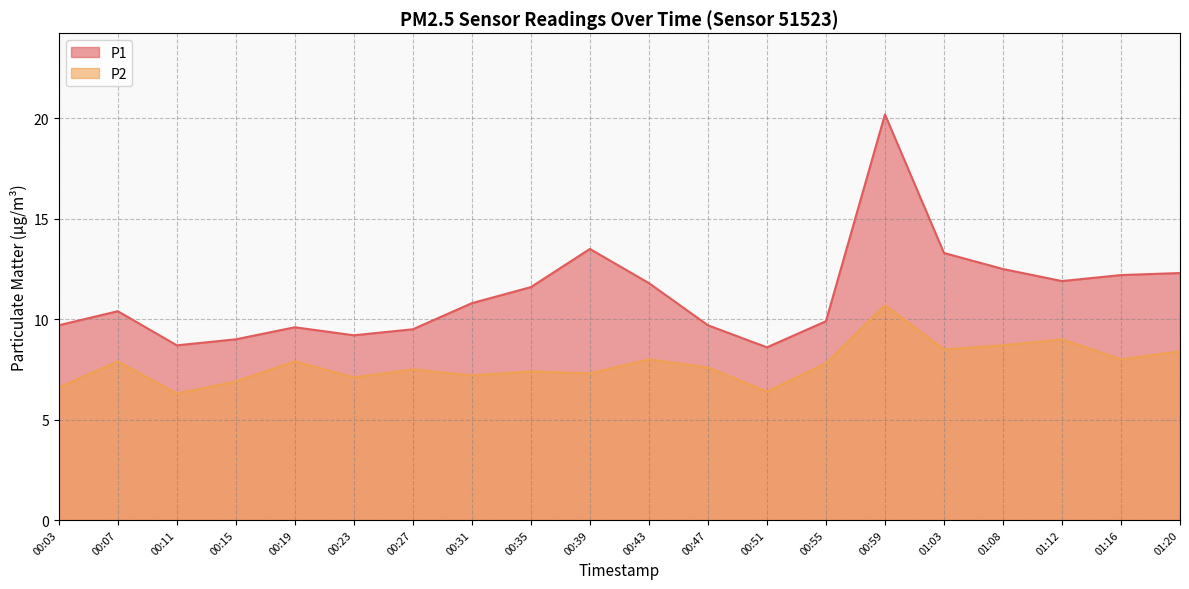

True or false: P1 and P2 intersect in this chart.

False